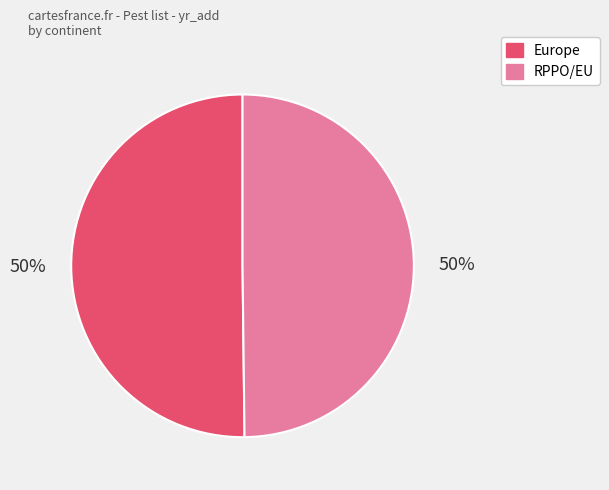

How many slices are in this pie chart?

2